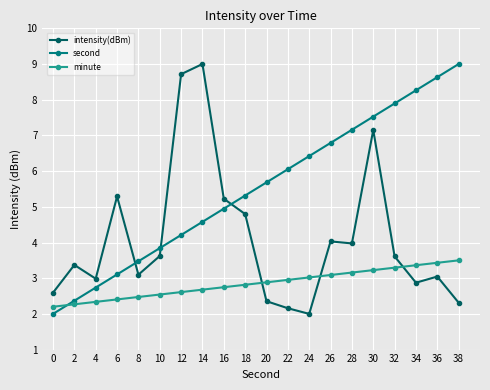

What is the sum of the second values at 4 and 36?

11.4